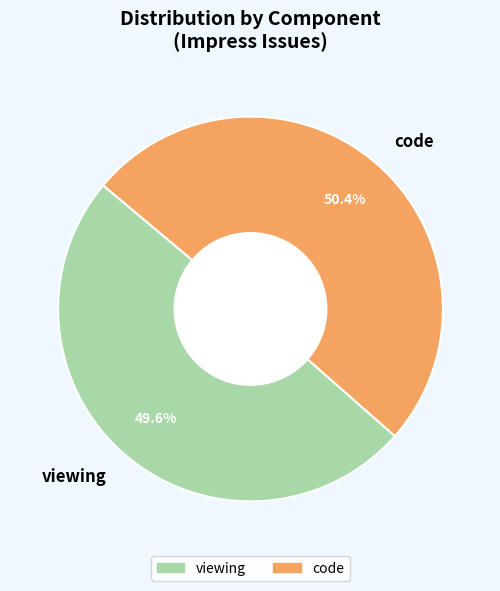

What is the largest slice in the pie chart?

code